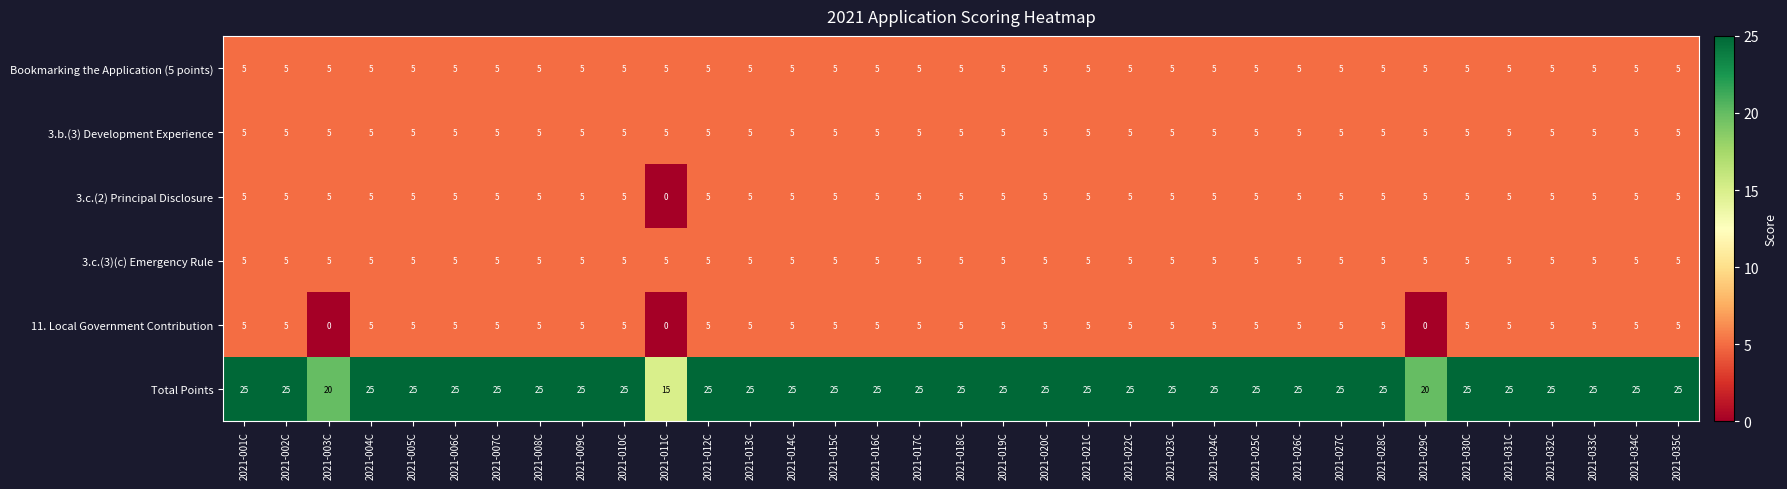

True or false: 11. Local Government Contribution has a value of 5 at 2021-020C.

True